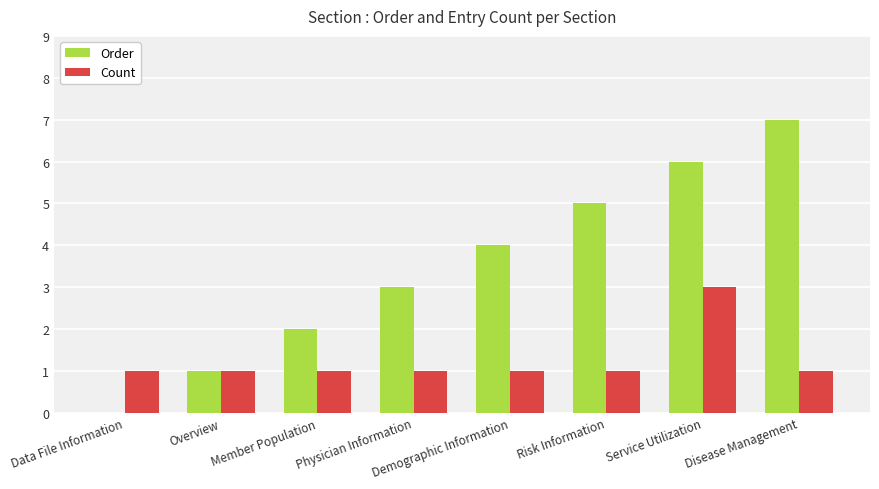

What is the greatest value displayed?

7